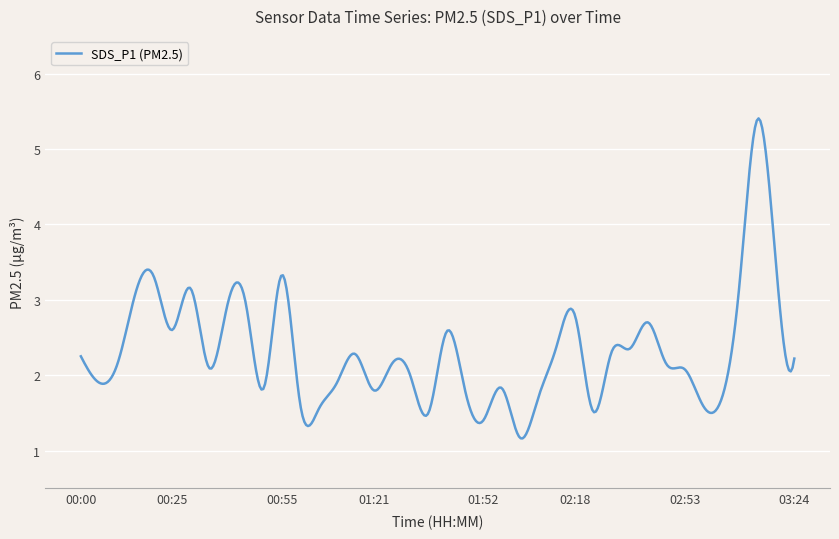

What is the minimum value shown in the chart?

1.2